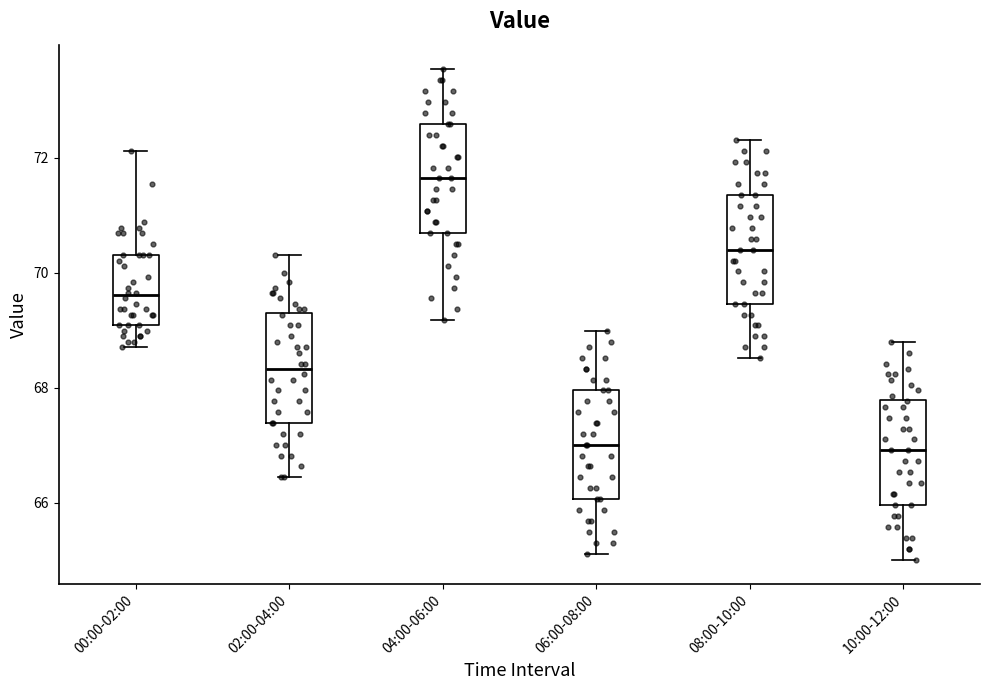

Where does the median line of the box for 10:00-12:00 sit on the y-axis? The values are not printed on the chart, so give them approximately, as read against the axis.

67.0